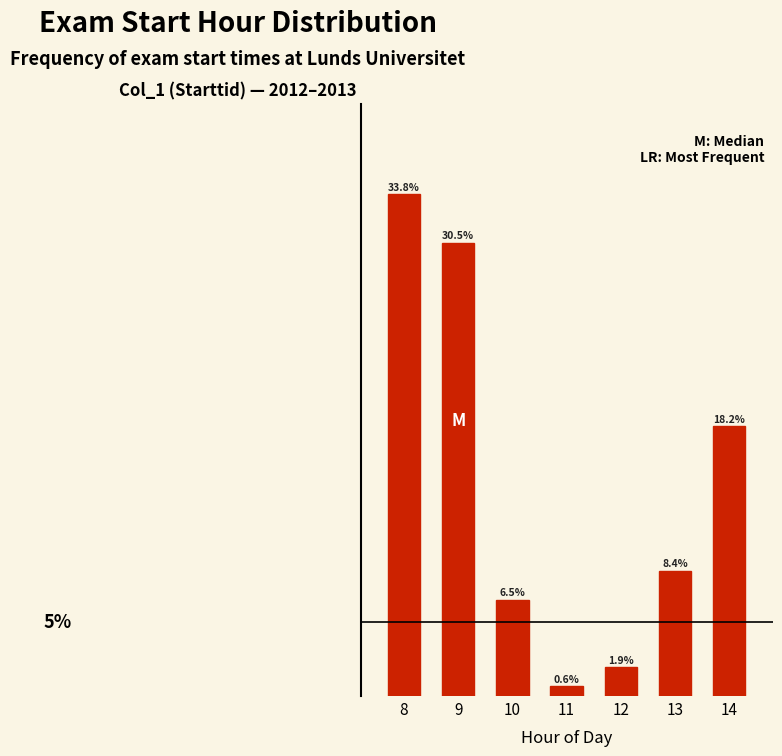

Rank the categories by value from lowest to highest.

11, 12, 10, 13, 14, 9, 8